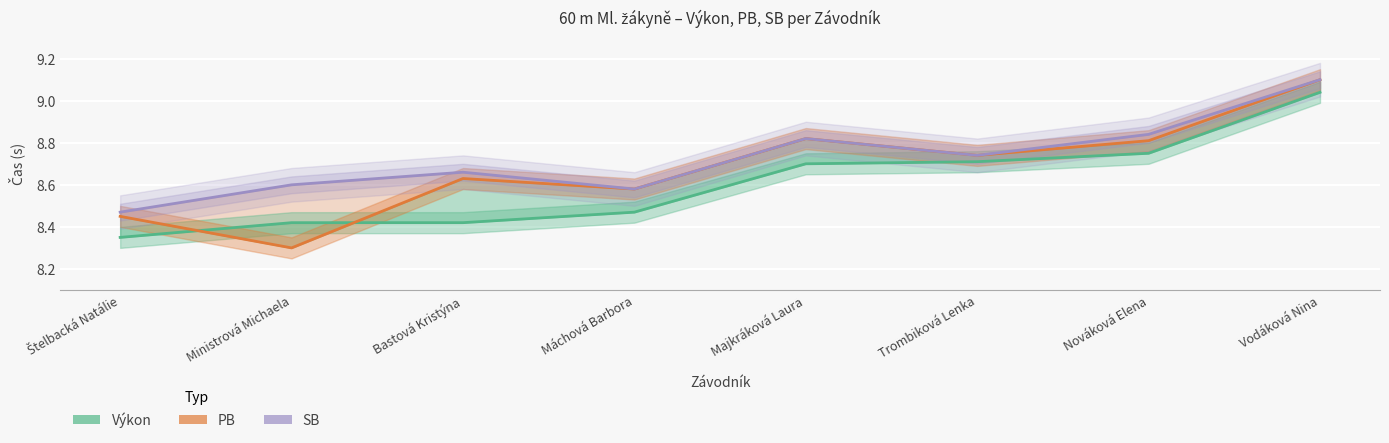

Reading left to right, transcribe all the data shown in this chart.

Výkon: 8.3	8.4	8.4	8.5	8.7	8.7	8.8	9.0
PB: 8.4	8.3	8.6	8.6	8.8	8.7	8.8	9.1
SB: 8.5	8.6	8.7	8.6	8.8	8.7	8.8	9.1